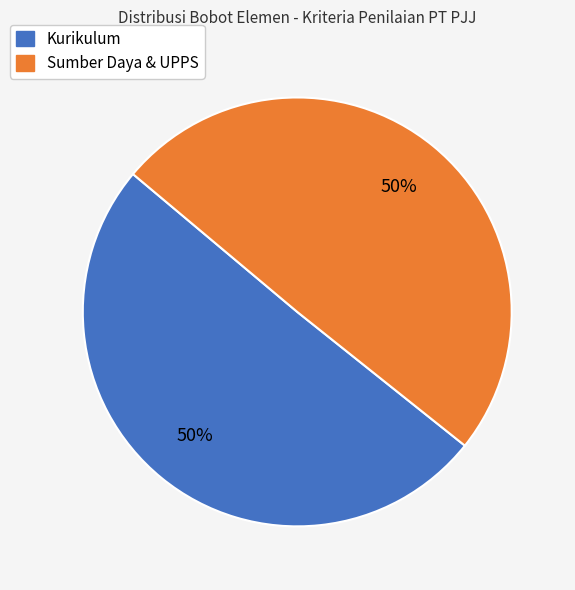

To the nearest percent, what percentage of the pie is Sumber Daya & UPPS?

50%